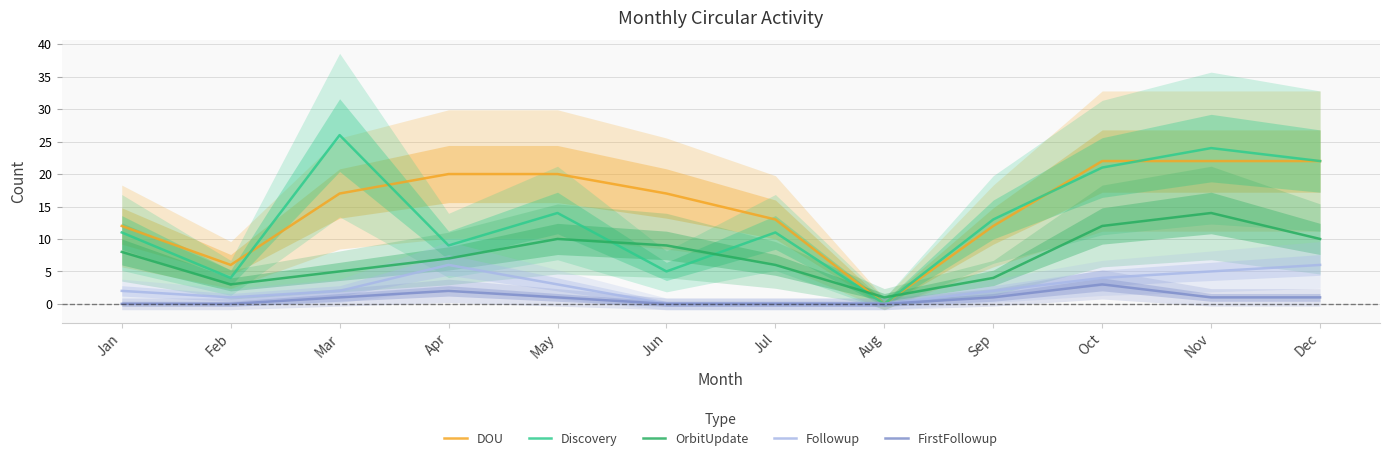

What is the difference between the second highest and minimum values in the OrbitUpdate series?

11